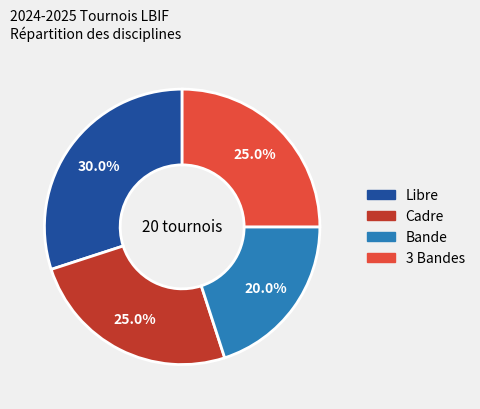

What percentage is NOT represented by Cadre?

75.0%